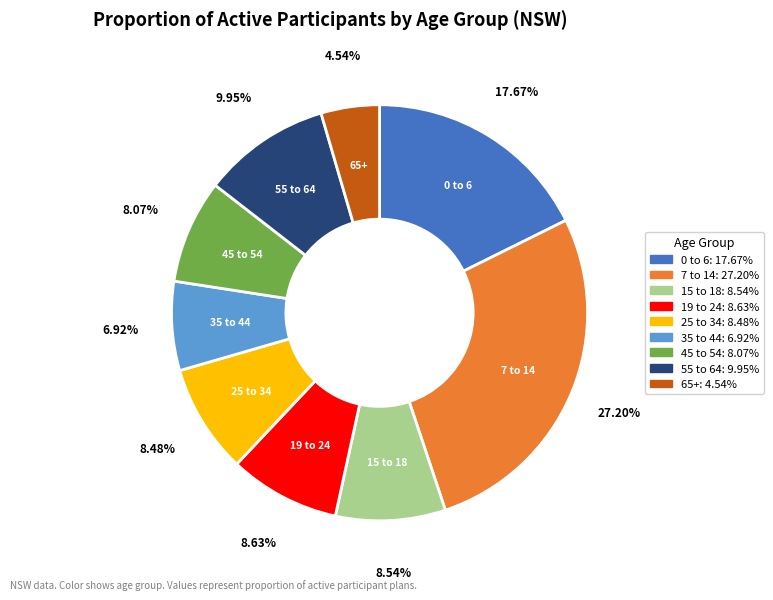

To the nearest percent, what portion does 7 to 14 represent?

27%